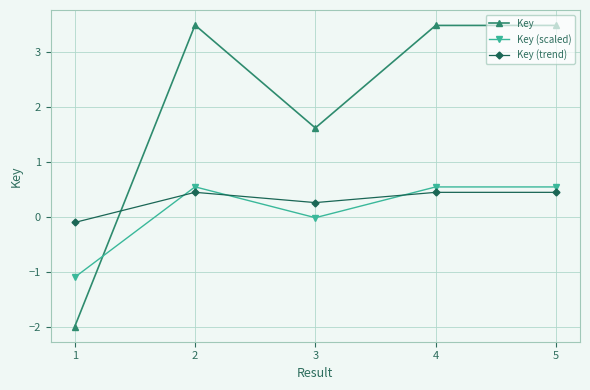

What are all the series names shown in the legend?

Key, Key (scaled), Key (trend)